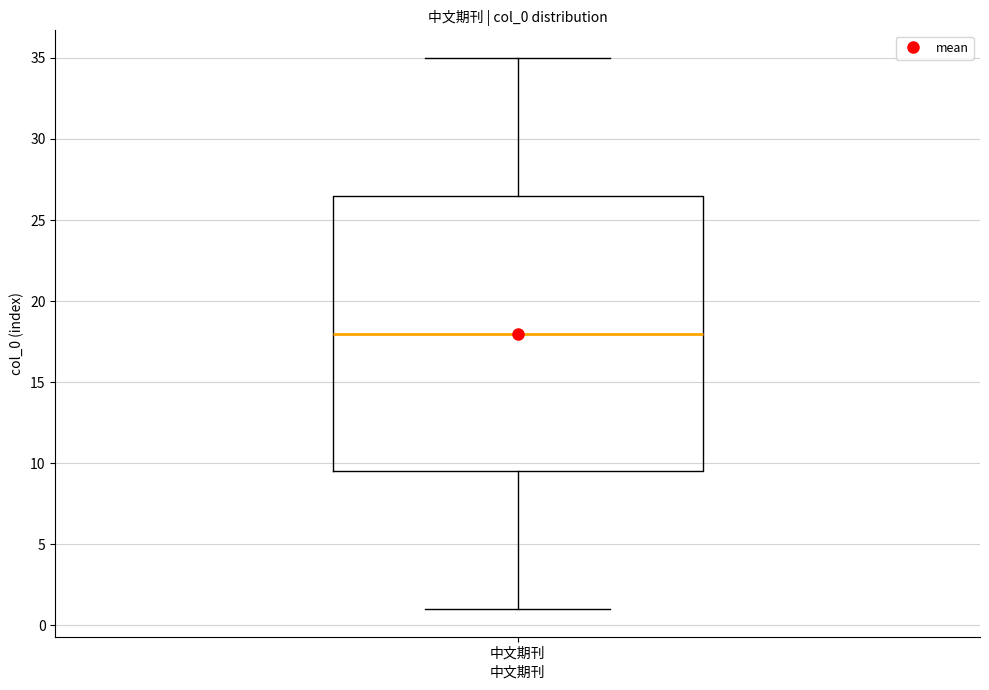

Where does the upper whisker of the box for 中文期刊 end on the y-axis? The values are not printed on the chart, so give them approximately, as read against the axis.

35.0